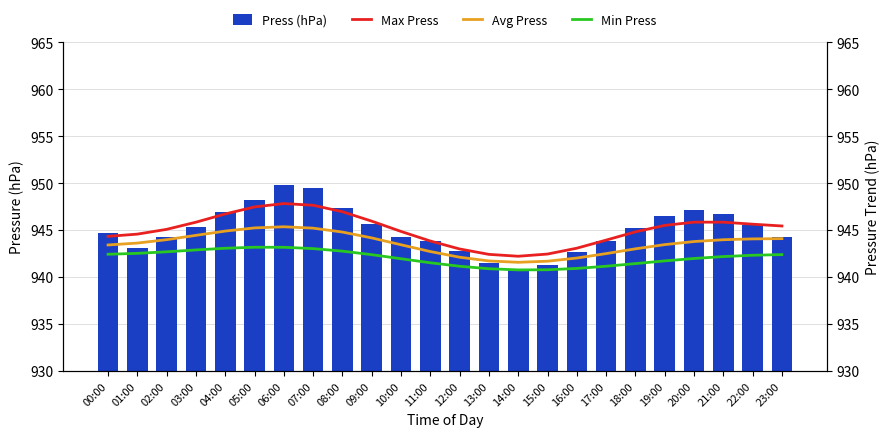

Is it true that Press (hPa) equals 945.6 at 09:00?

True